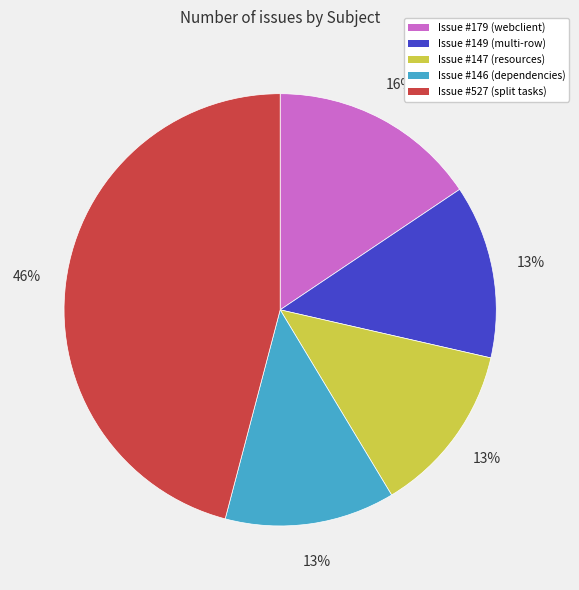

Is it true that Issue #149 (multi-row) is 13% of the pie?

True